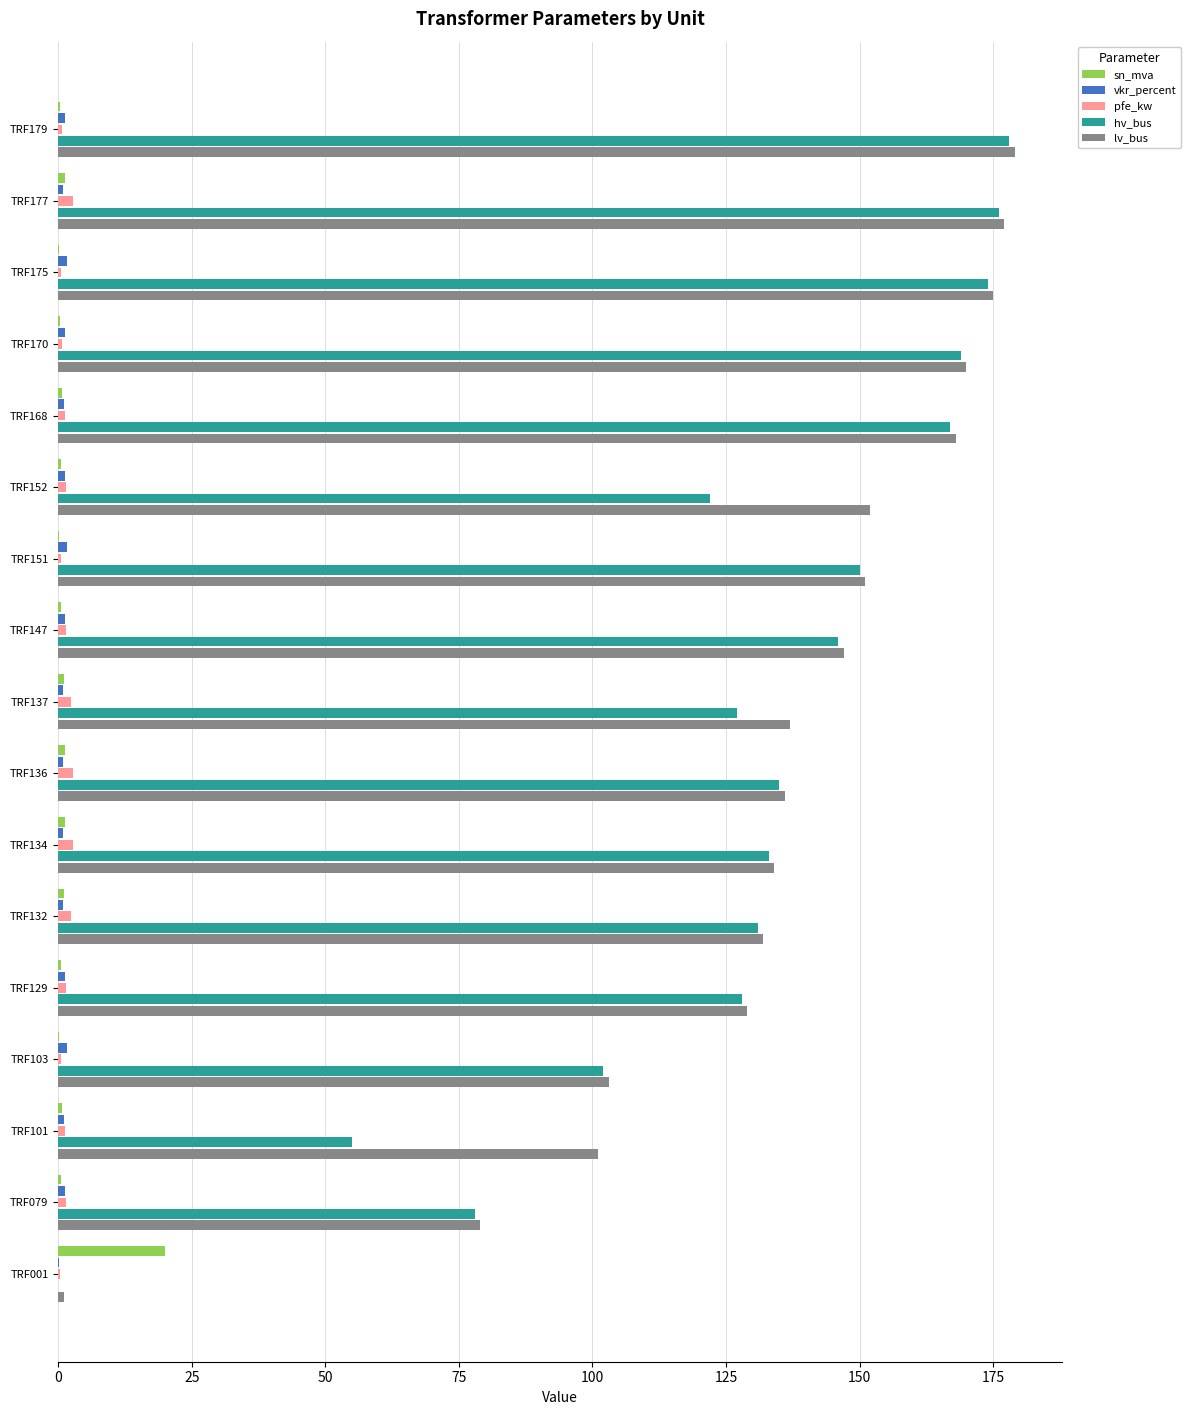

Is the value of lv_bus at TRF136 greater than the value of pfe_kw at TRF136?

Yes